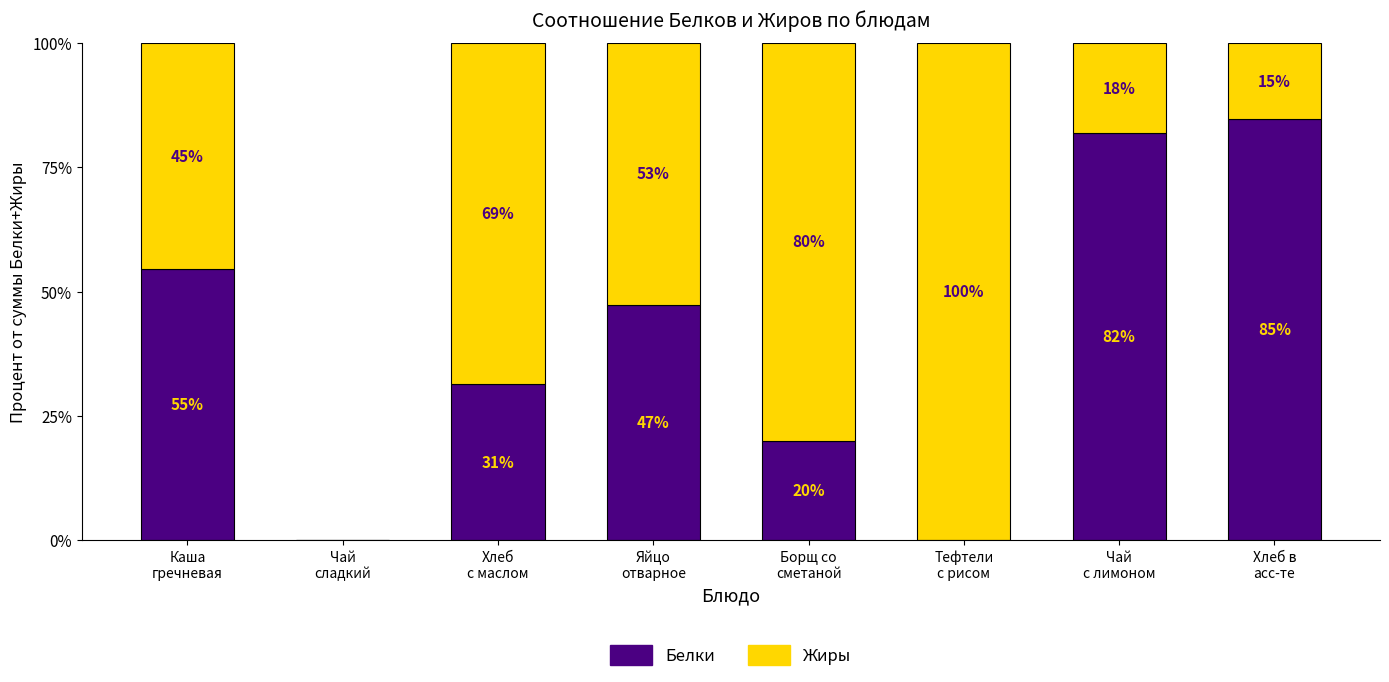

Are the bars horizontal?

No